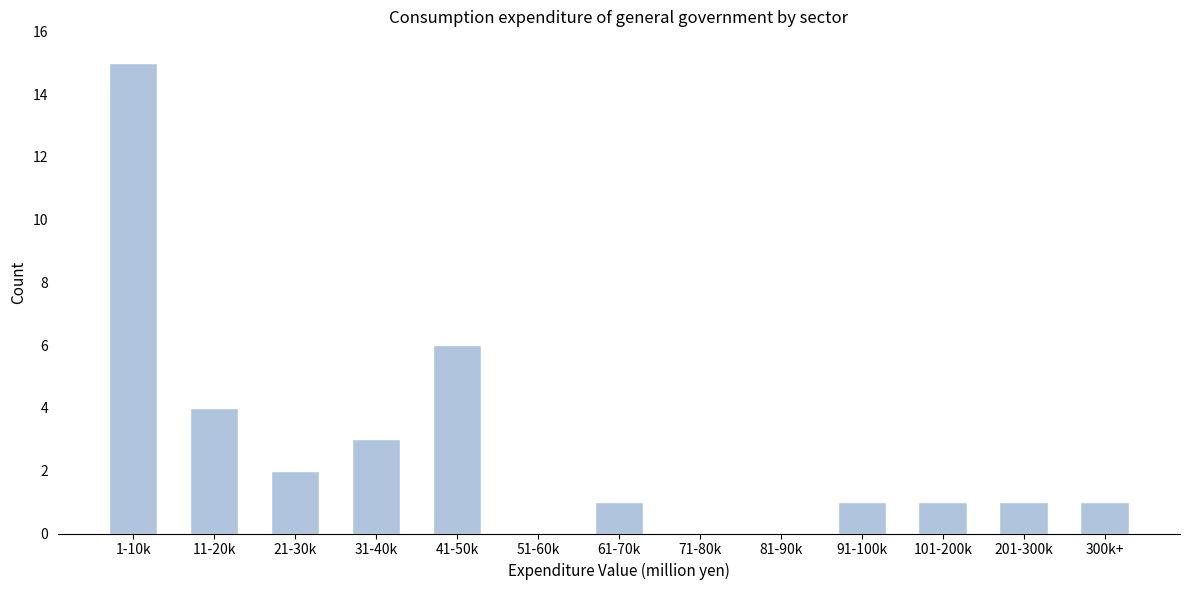

Reading right to left, list all the values displayed in this chart.

300k+=1	201-300k=1	101-200k=1	91-100k=1	81-90k=0	71-80k=0	61-70k=1	51-60k=0	41-50k=6	31-40k=3	21-30k=2	11-20k=4	1-10k=15